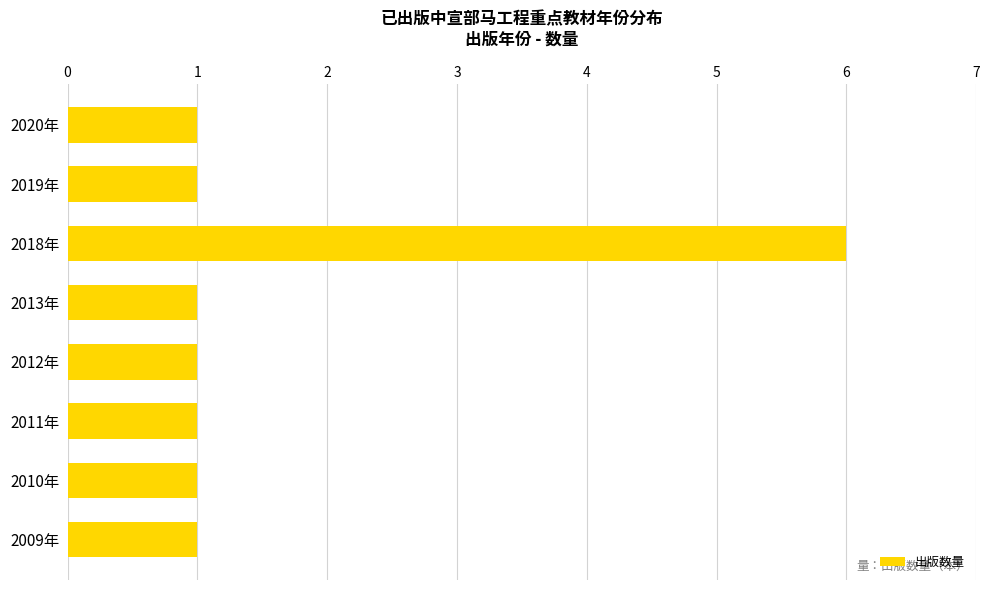

The chart shows a value of 1 at 2019年. True or false?

True